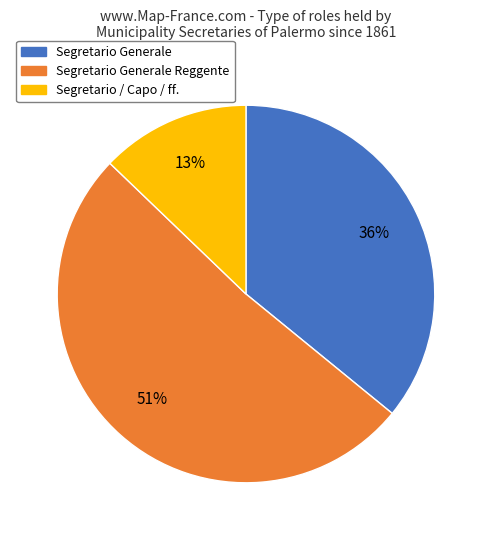

Is there a majority slice in this chart?

Yes